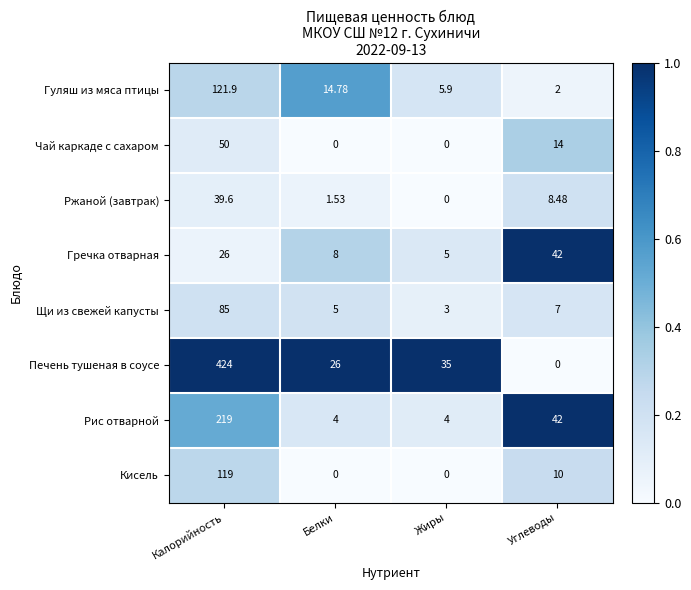

Which series has the widest spread of values?

Печень тушеная в соусе